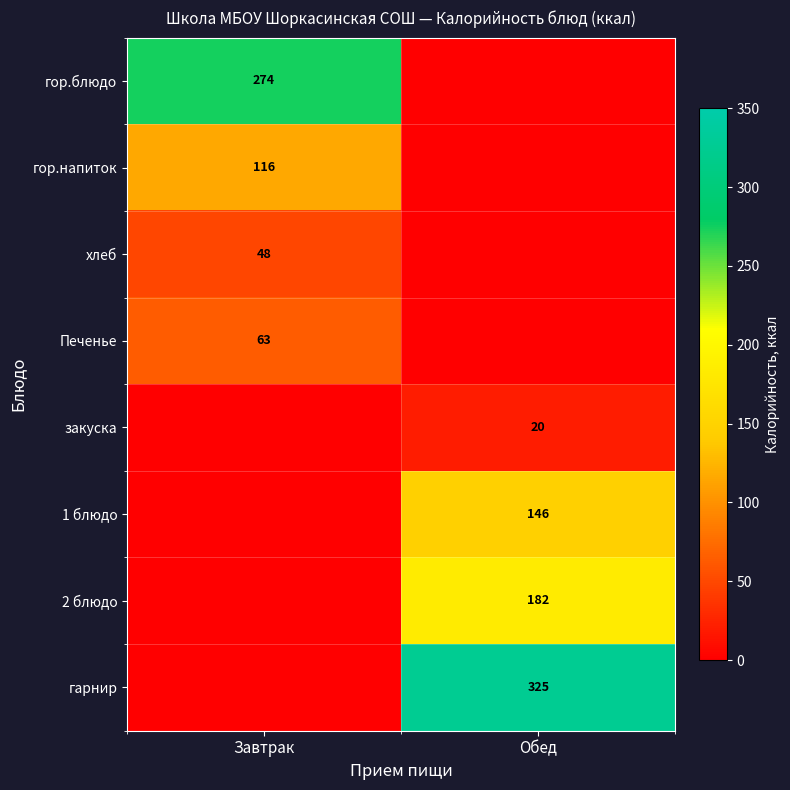

The 2 блюдо series shows 182 at Обед. True or false?

True